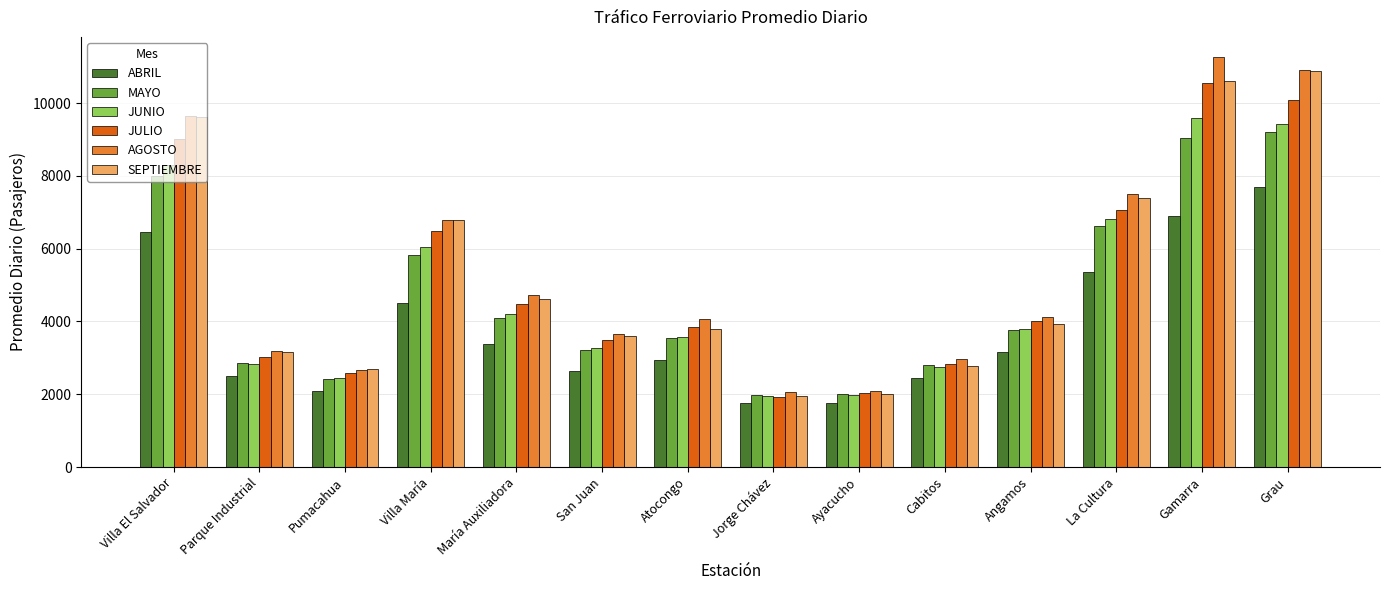

What is the difference between the maximum and minimum values in the ABRIL series?

5941.9